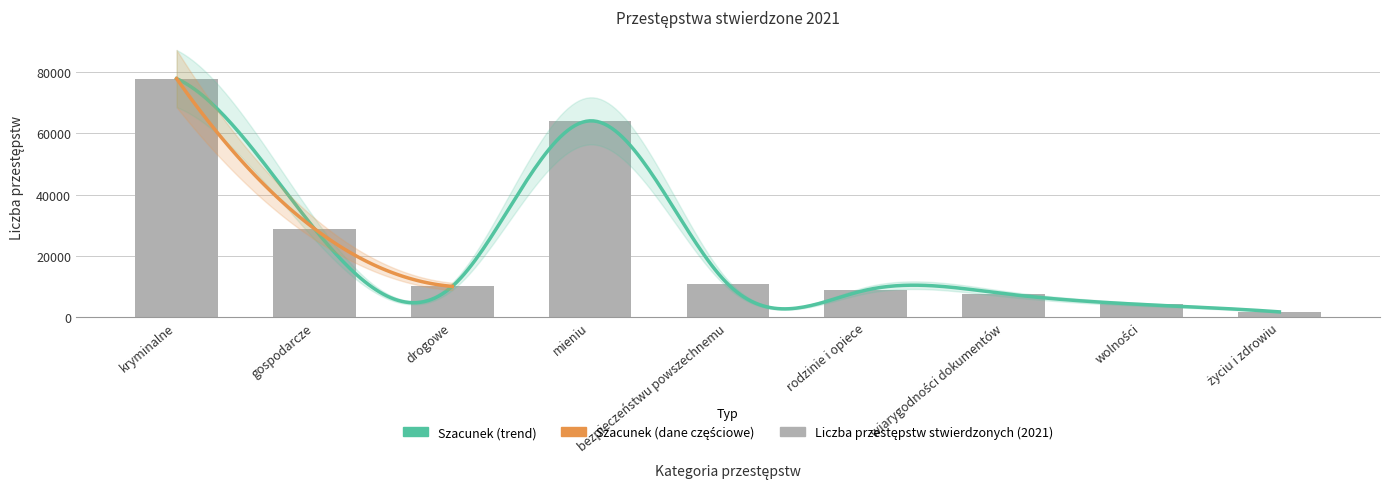

Count the number of values greater than 9983.

4